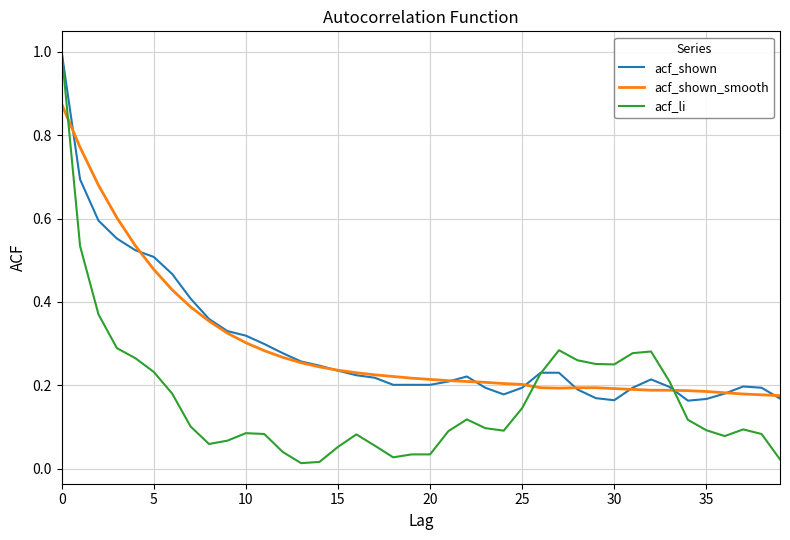

What is the maximum value shown in the chart?

1.0